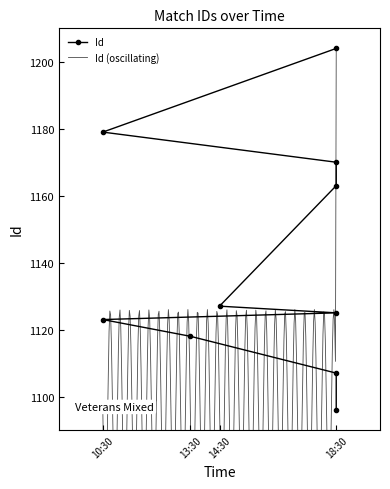

What is the sum of all values?

11412